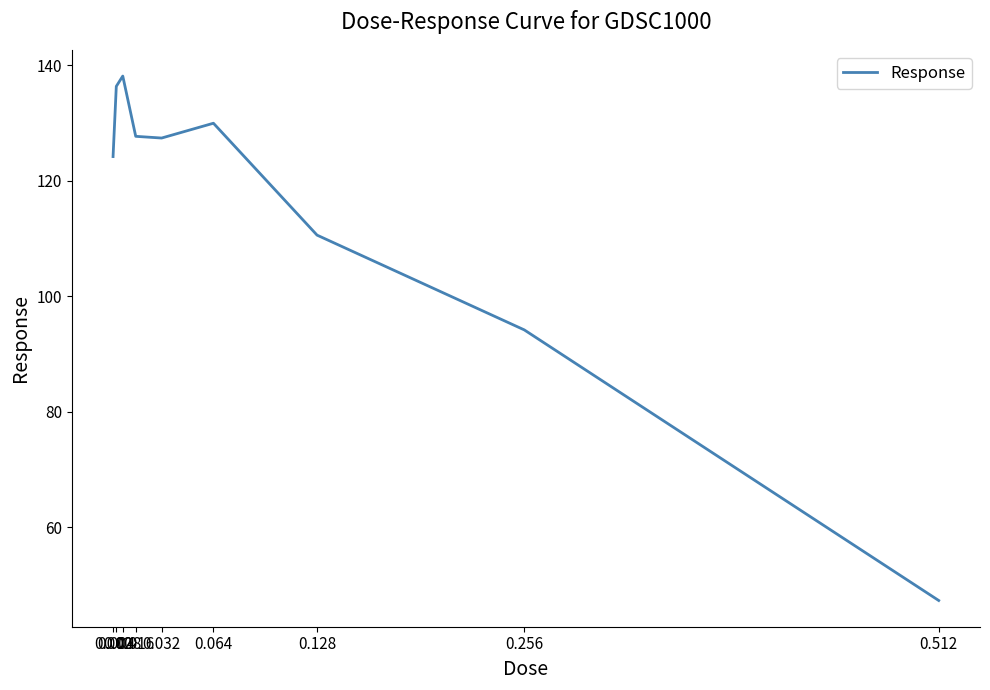

True or false: the data has more than 1 interior local peaks.

True